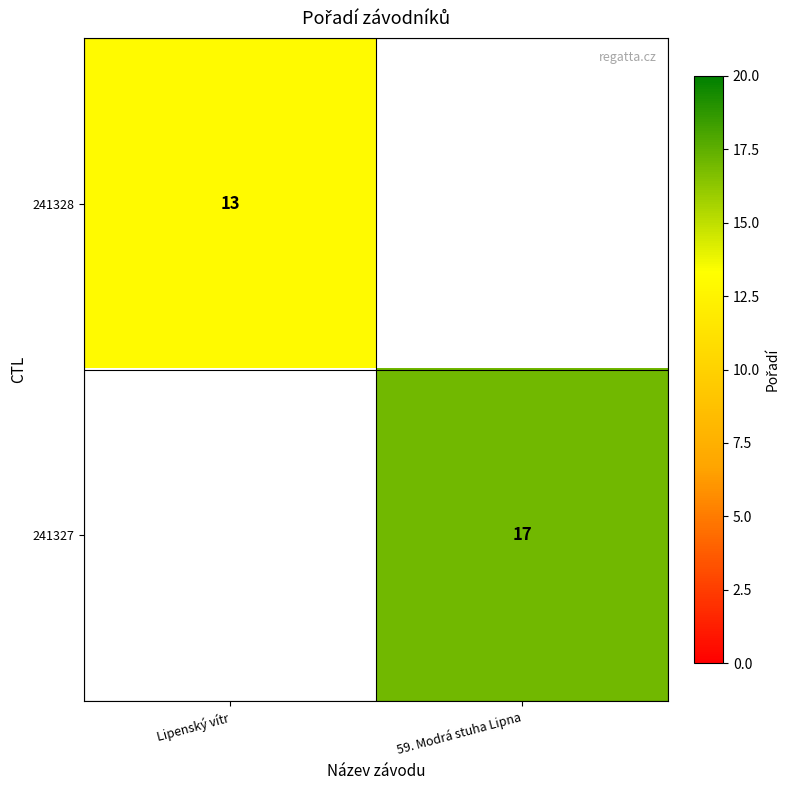

Is it true that 241327 equals 8 at 59. Modrá stuha Lipna?

False